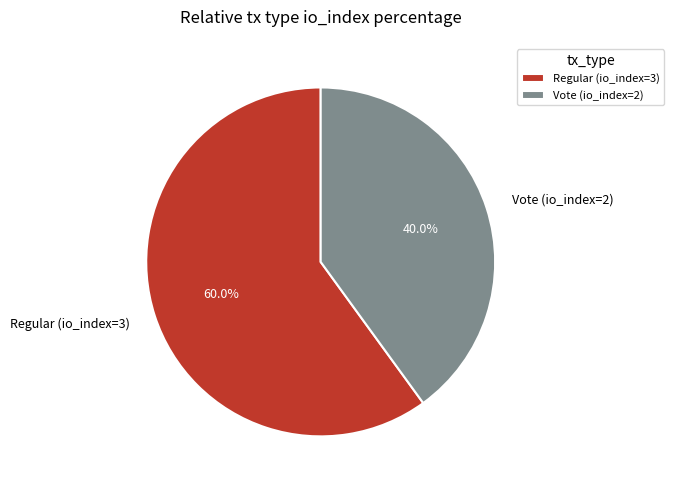

To the nearest percent, what is the combined percentage of Vote (io_index=2) and Regular (io_index=3)?

100%